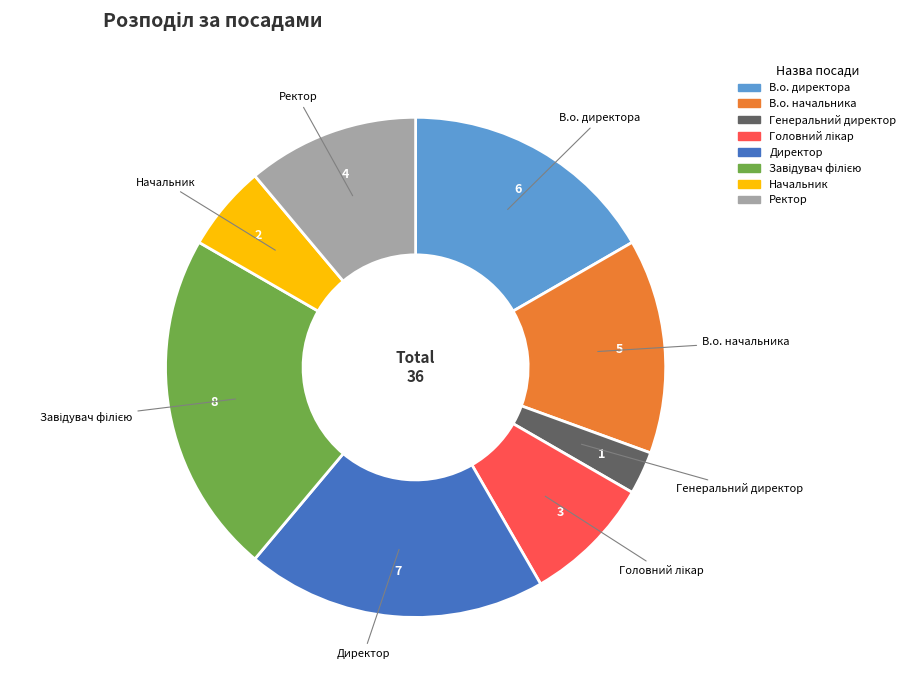

Which has a higher value, Ректор or Начальник?

Ректор